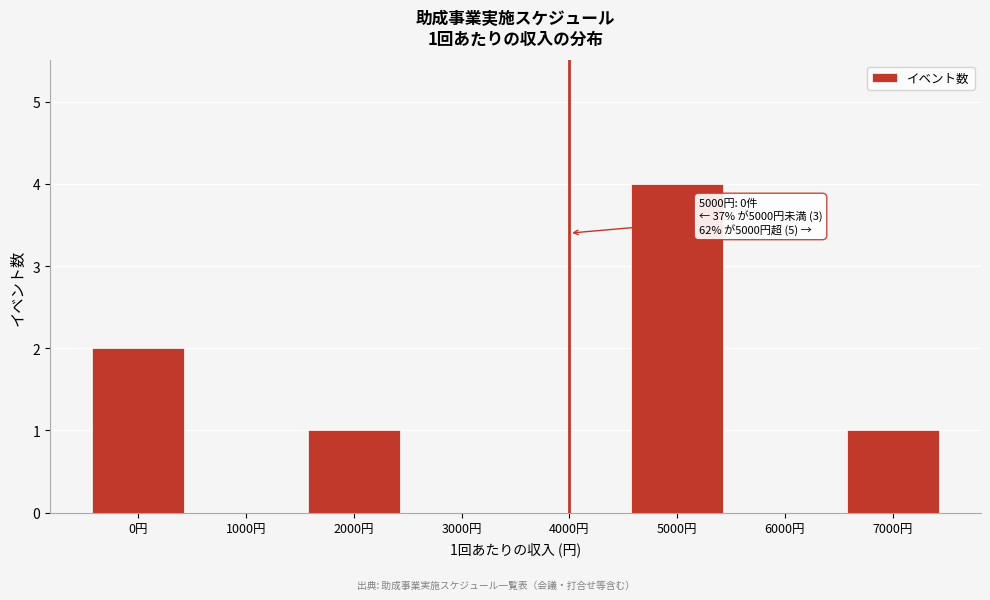

Reading left to right, transcribe all the data shown in this chart.

0円=2	1000円=0	2000円=1	3000円=0	4000円=0	5000円=4	6000円=0	7000円=1